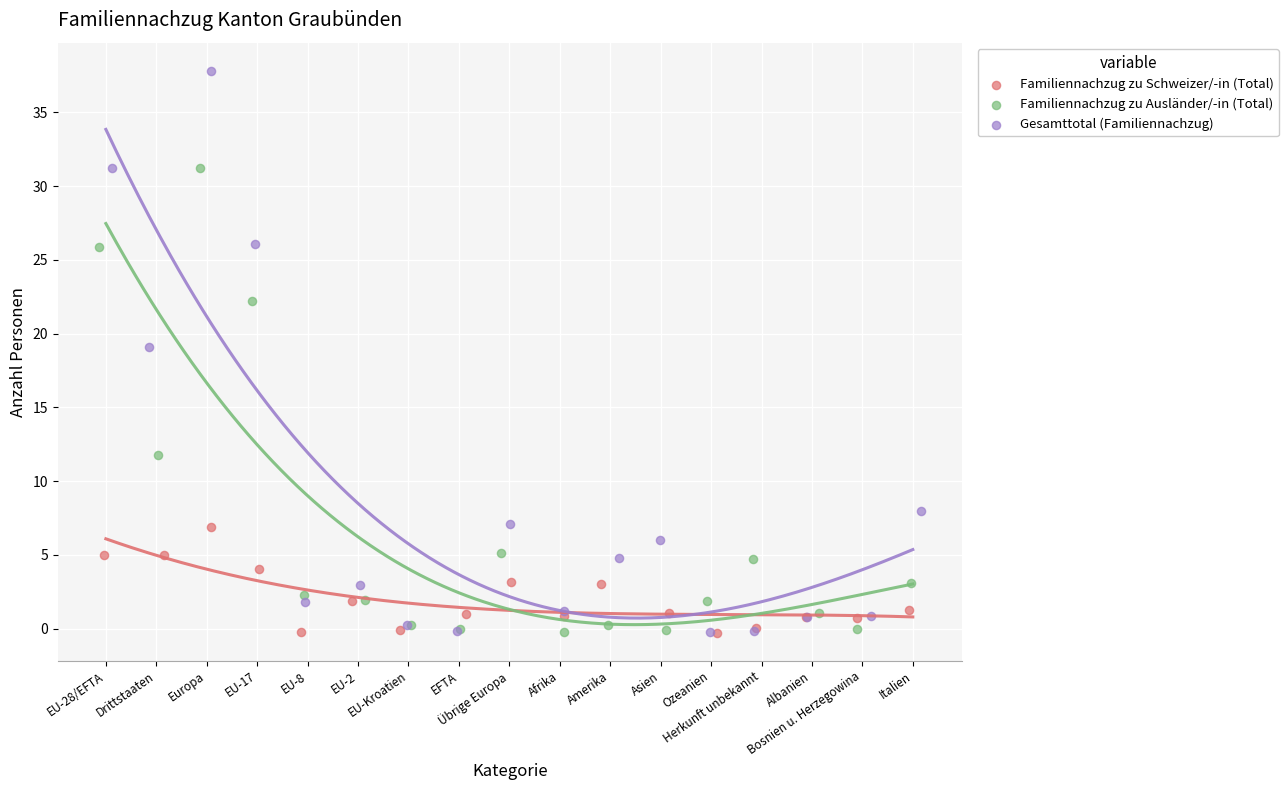

Which series has the largest Y range (max minus min)?

Gesamttotal (Familiennachzug)